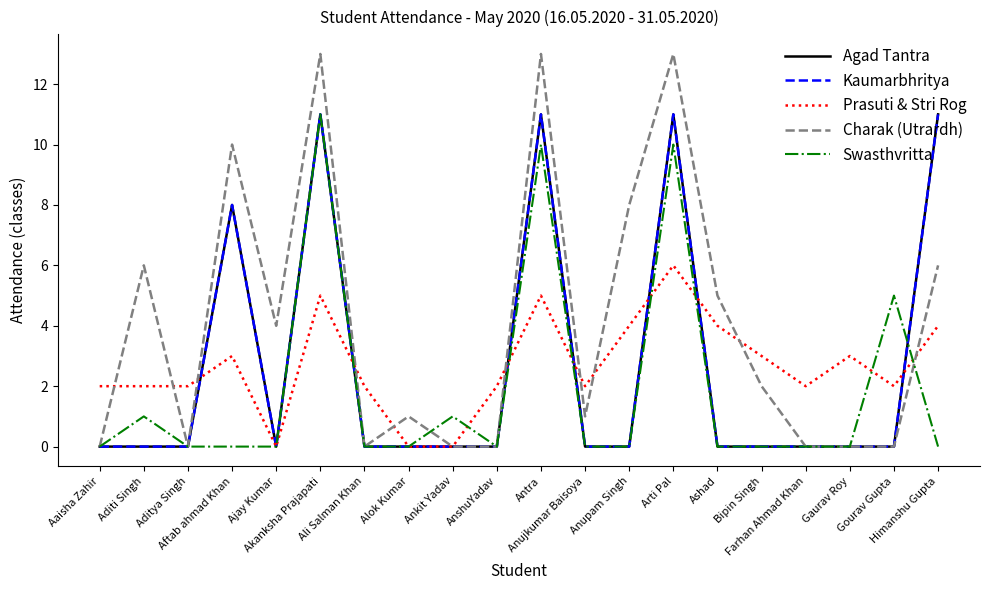

Does the chart have visible grid lines?

No